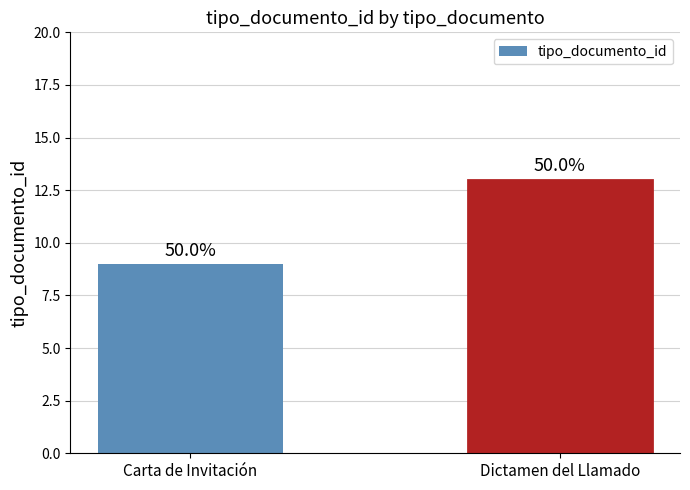

Does the chart contain any negative values?

No